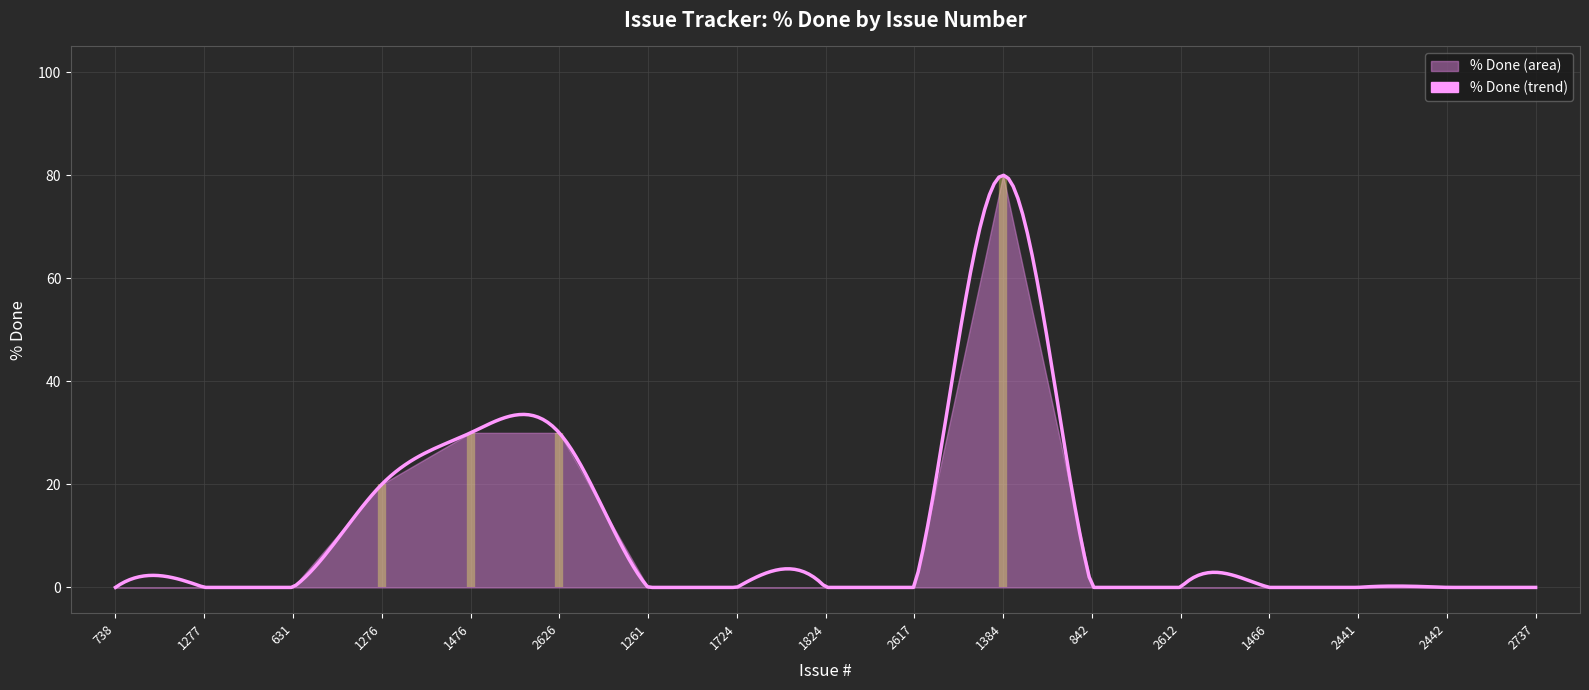

What is the label of the 13th point from the right?

1476